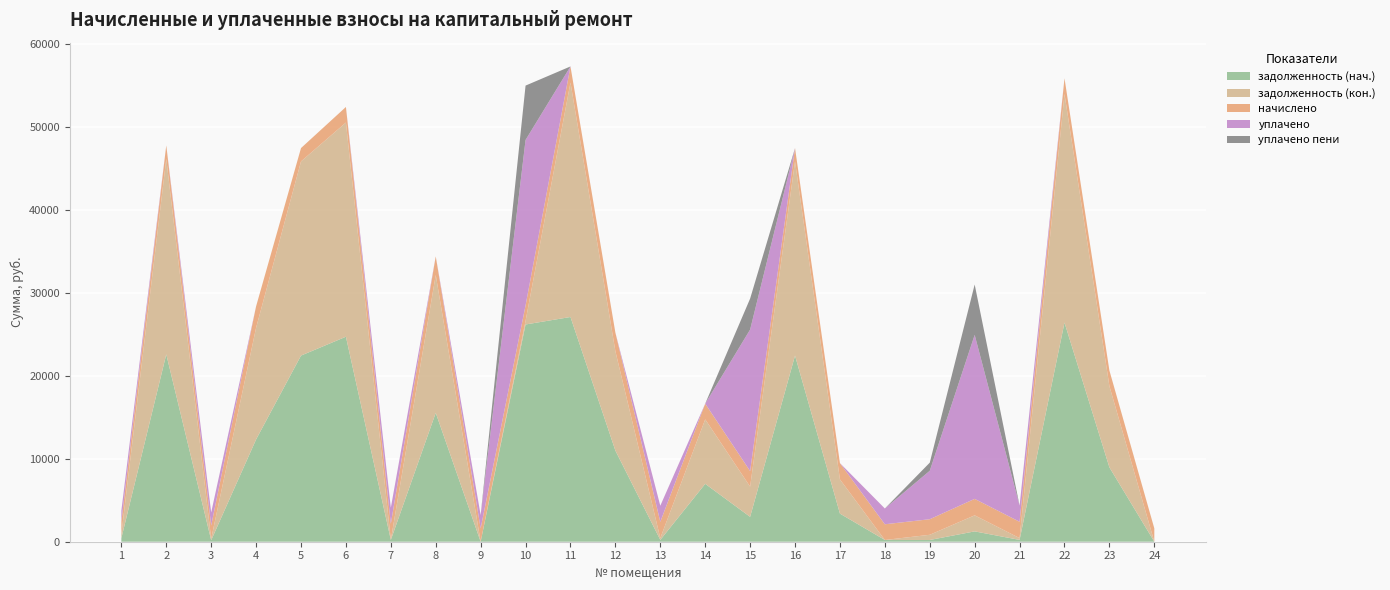

Reading left to right, transcribe all the data shown in this chart.

задолженность (нач.): 425.7	22598.0	177.6	12335.3	22447.8	24722.7	215.9	15540.9	0.0	26199.8	27102.5	10987.5	218.3	6982.1	2998.5	22447.8	3389.7	210.5	208.7	1246.8	218.9	26426.9	8968.8	0.0
задолженность (кон.): 486.5	23575.4	177.6	13474.1	23418.7	25832.2	0.0	16627.4	0.0	417.4	28275.5	11982.6	218.3	7775.2	3643.9	23418.7	4126.8	0.0	627.0	1934.9	218.9	27570.6	9799.4	0.0
начислено: 1507.0	1620.0	1598.5	2583.4	1609.2	1878.3	1942.9	2244.3	1609.2	1878.3	1942.9	2244.3	1964.4	1894.5	1878.3	1609.2	1964.4	1894.5	1878.3	1985.9	1969.8	1894.5	1878.3	1609.2
уплачено: 1335.6	0.0	1578.3	0.0	0.0	0.0	1943.0	0.0	1609.2	19957.6	0.0	0.0	1939.6	0.0	17064.4	0.0	0.0	1903.6	5840.9	19777.7	1944.9	0.0	0.0	0.0
уплачено пени: 0.0	0.0	0.0	0.0	0.0	0.0	0.0	0.0	0.0	6557.4	0.0	0.0	0.0	0.0	3735.6	0.0	0.0	0.0	979.0	6076.5	0.0	0.0	0.0	0.0